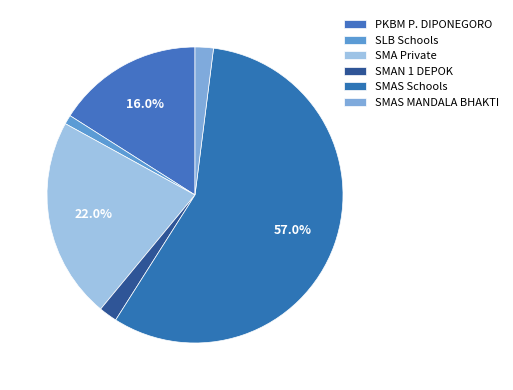

How many slices are in this pie chart?

6